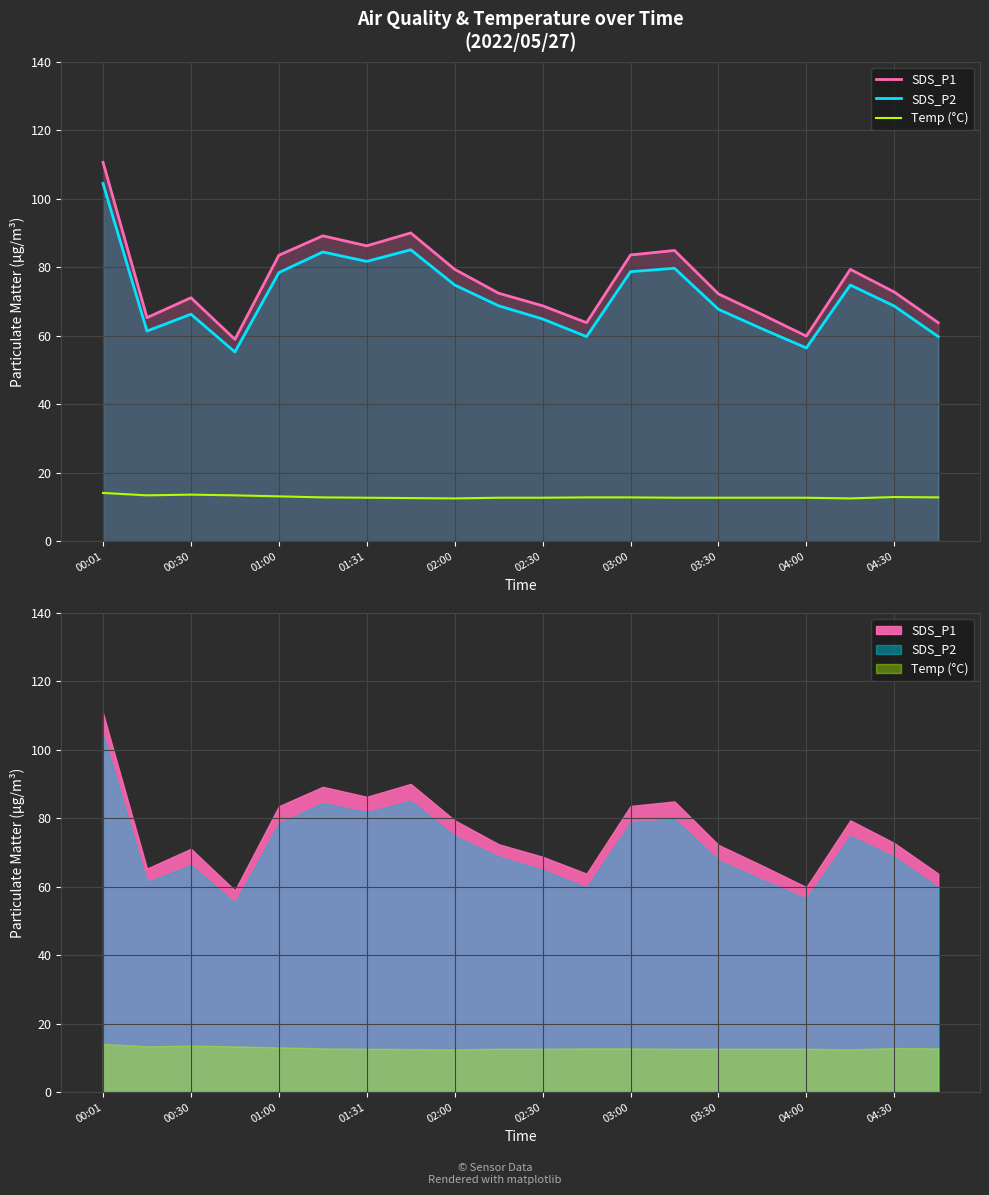

Reading right to left, what are all the values shown in this chart?

SDS_P1: 63.9	72.8	79.4	59.9	66.2	72.2	85.0	83.6	63.9	68.8	72.5	79.4	90.1	86.3	89.2	83.5	59.0	71.1	65.3	110.7
SDS_P2: 59.8	68.7	74.8	56.5	62.0	67.8	79.8	78.8	59.8	64.9	68.8	74.8	85.2	81.8	84.5	78.5	55.3	66.3	61.4	104.5
Temp (°C): 12.8	12.9	12.5	12.7	12.7	12.7	12.7	12.8	12.8	12.7	12.7	12.5	12.6	12.7	12.8	13.1	13.4	13.6	13.4	14.1